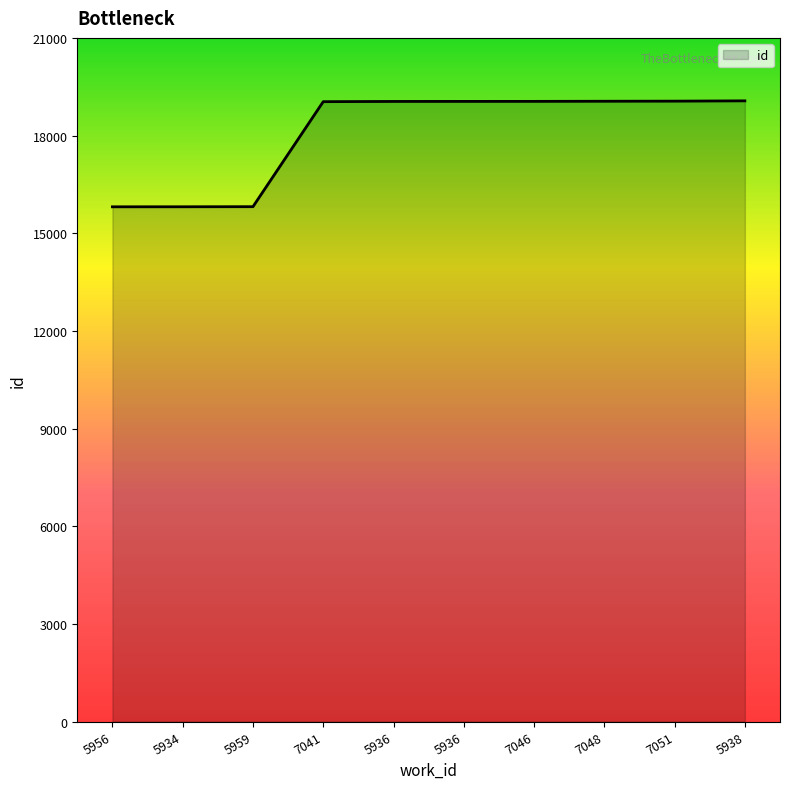

Does the chart display data point markers on the line(s)?

No